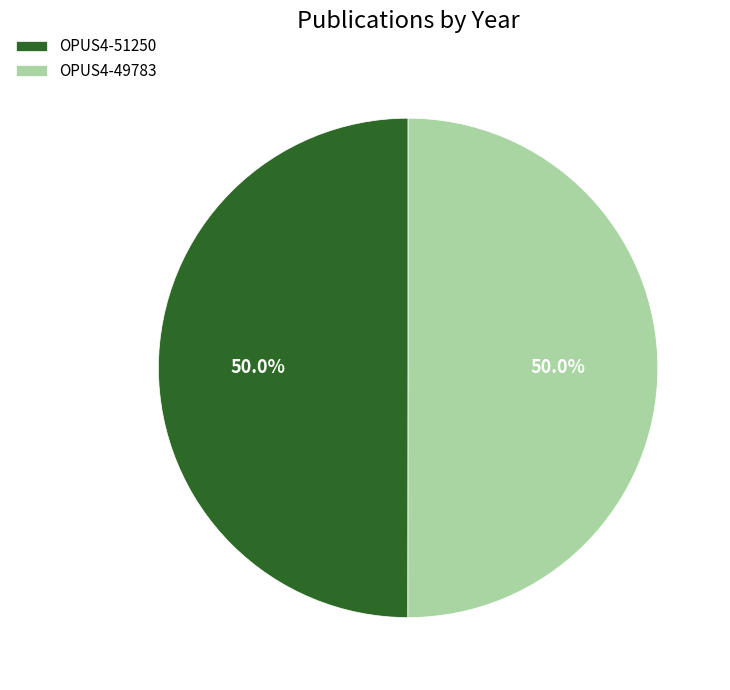

How much of the chart is everything except OPUS4-49783?

50.0%